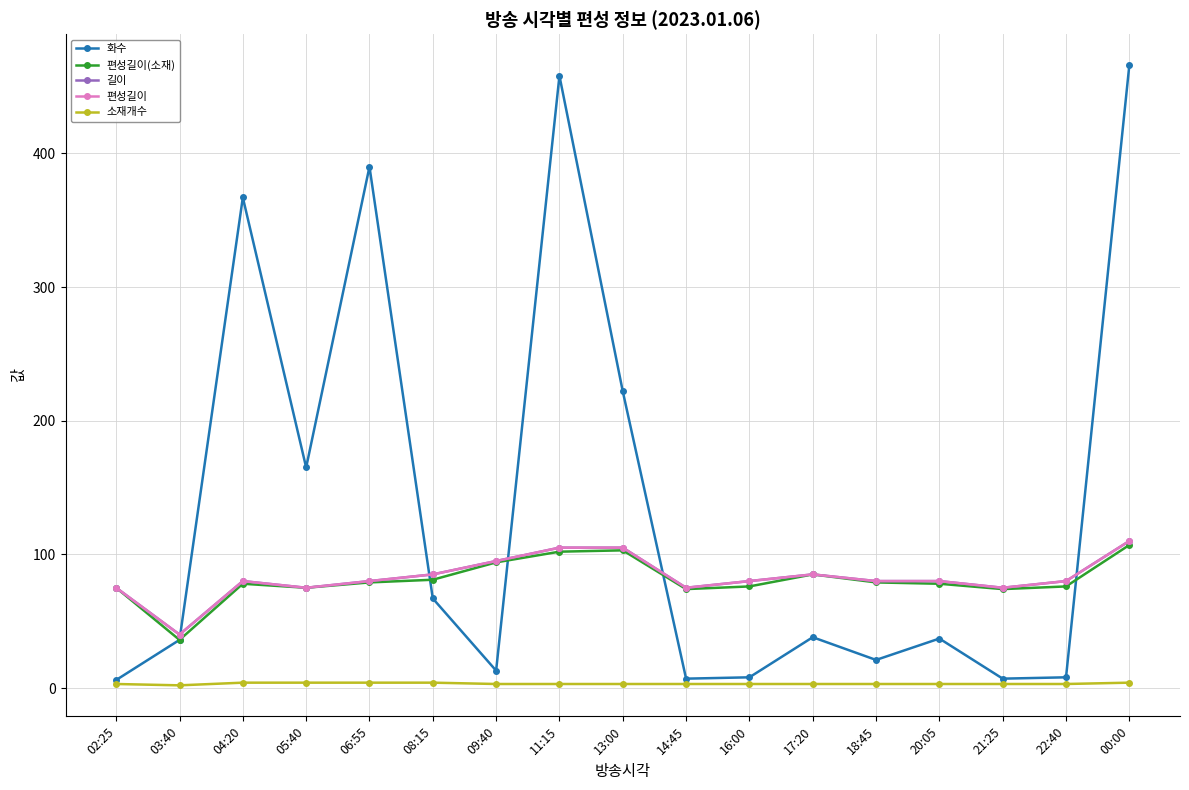

At which label does 소재개수 reach its peak?

04:20